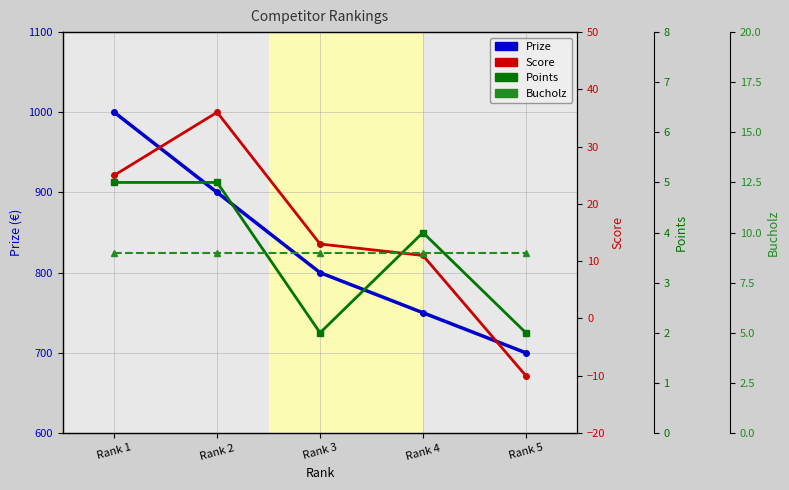

At Rank 3, list the series in order from largest to smallest.

Prize, Score, Bucholz, Points